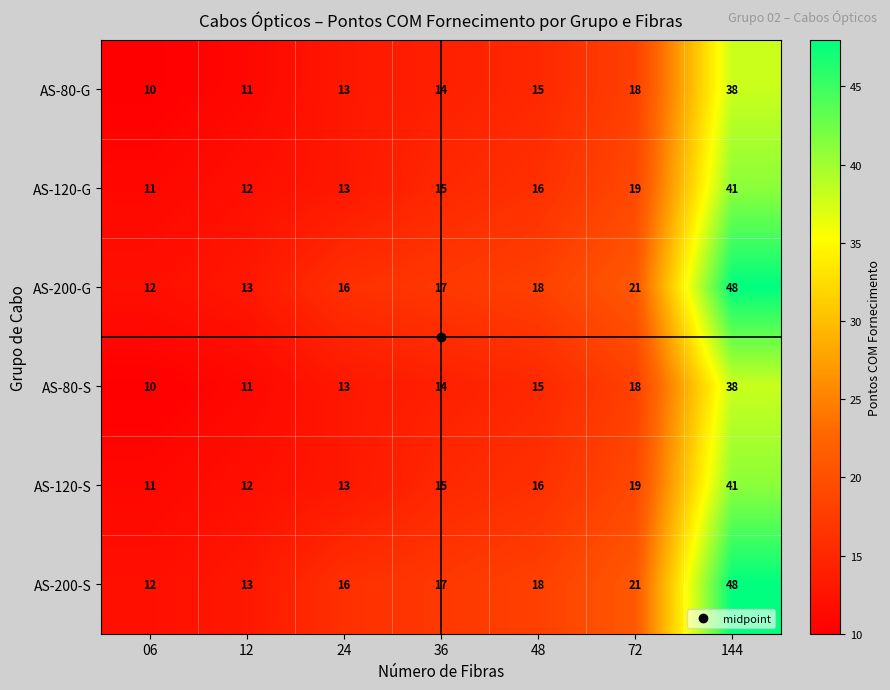

Where is AS-200-G nearest to the value 30?

72